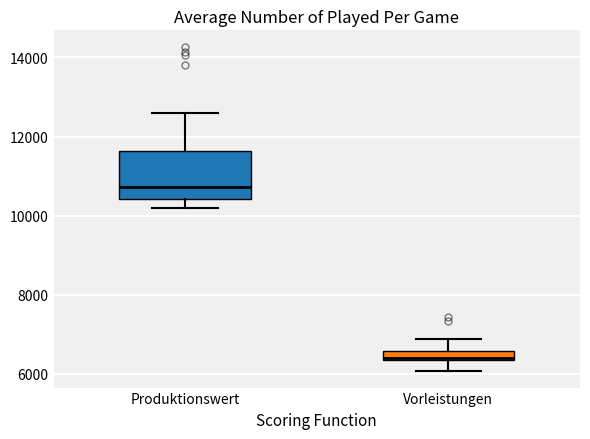

Which box's median line is the highest?

Produktionswert